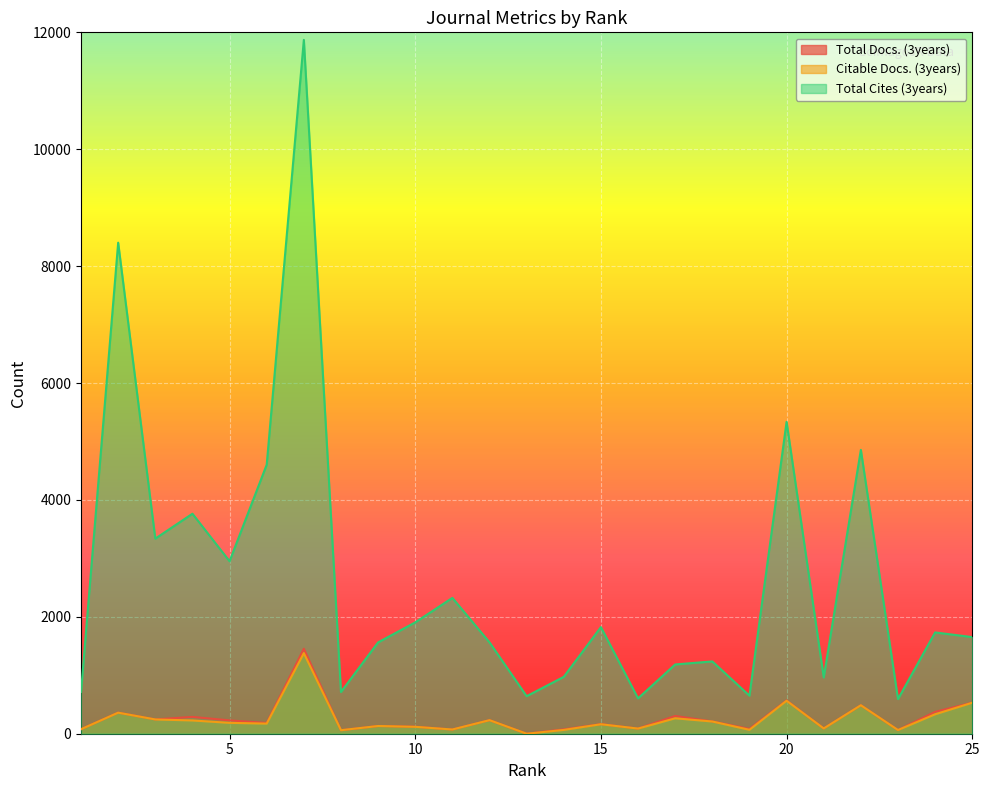

How many distinct data groups are displayed?

3